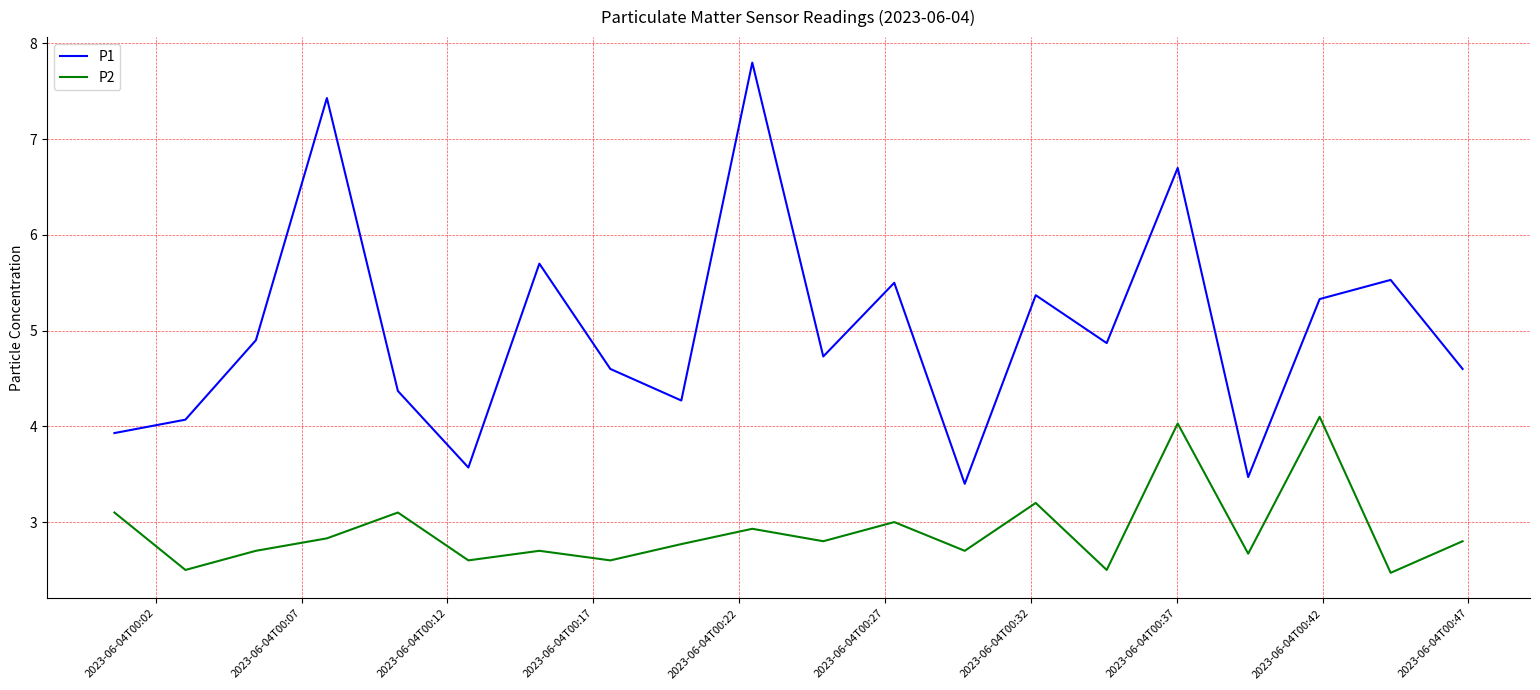

True or false: P1 and P2 intersect in this chart.

False